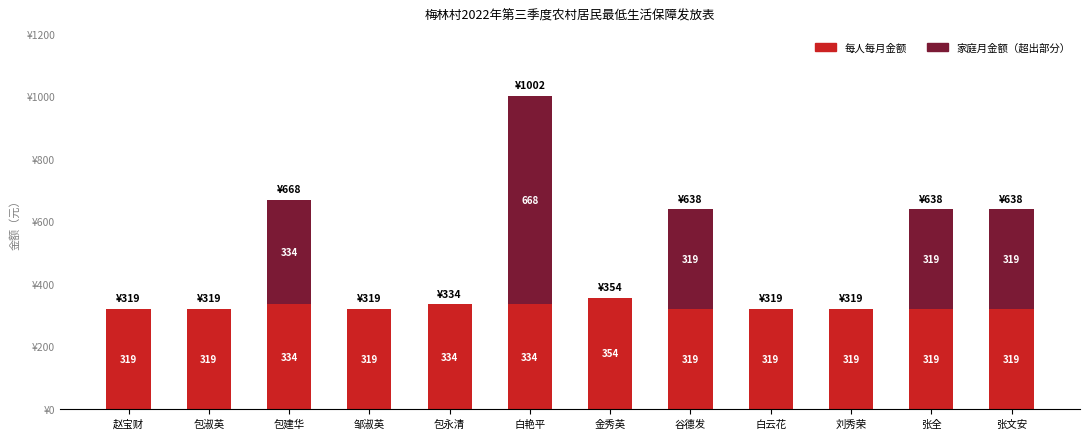

At which category is the sum across all series the highest?

白艳平